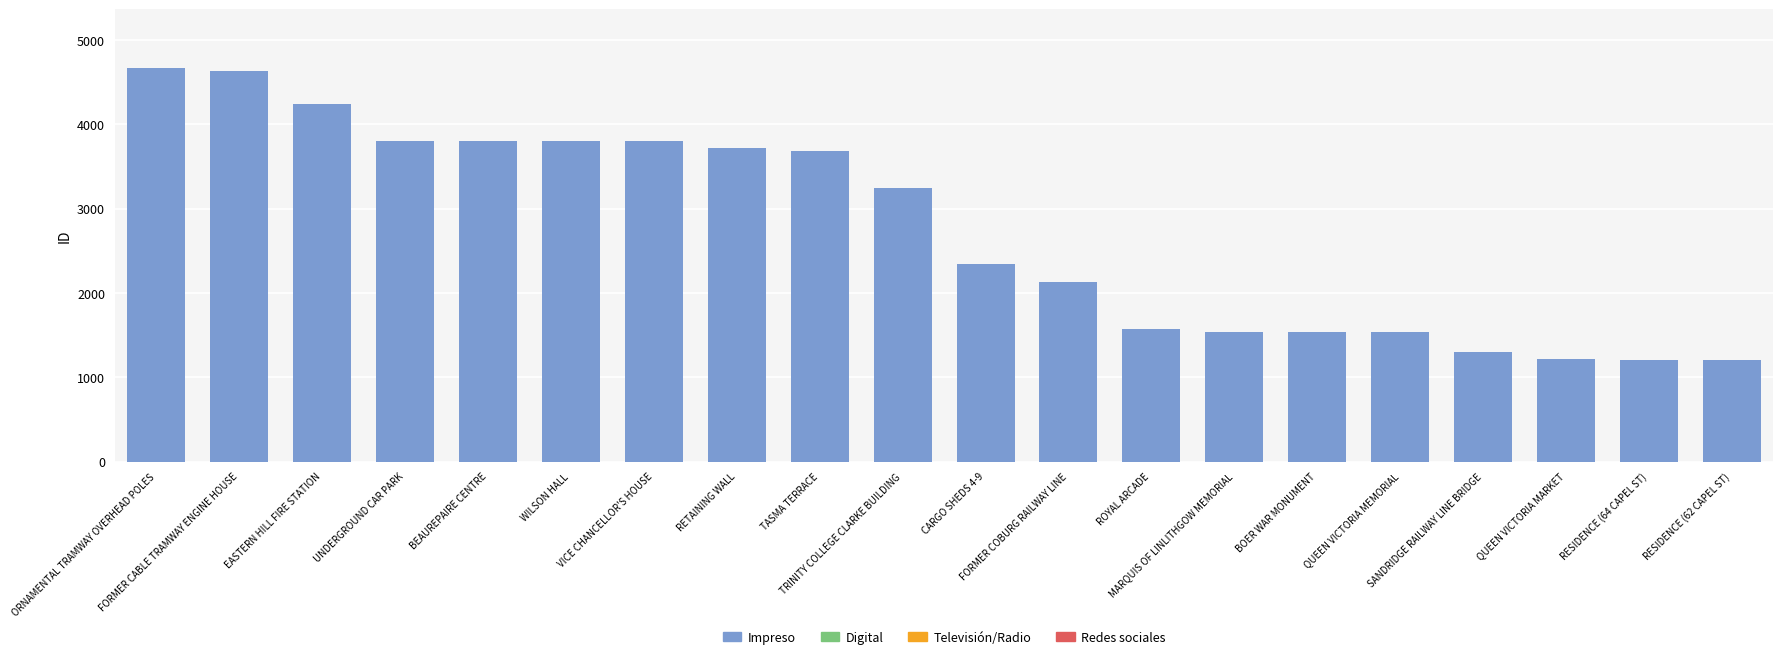

What is the value of the 1st bar from the left?

4666